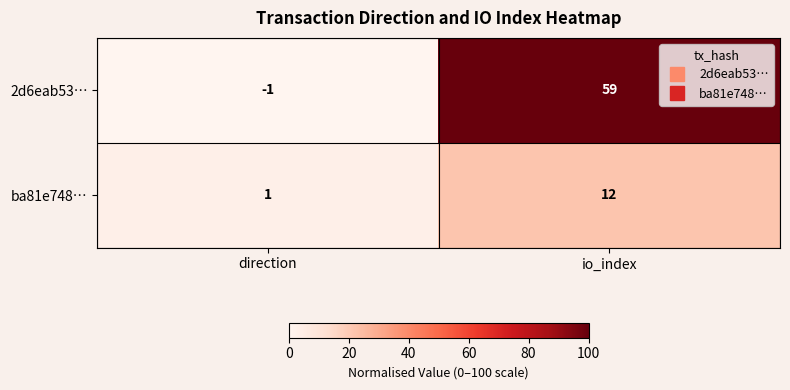

Which category has the highest value in the ba81e748… series?

io_index